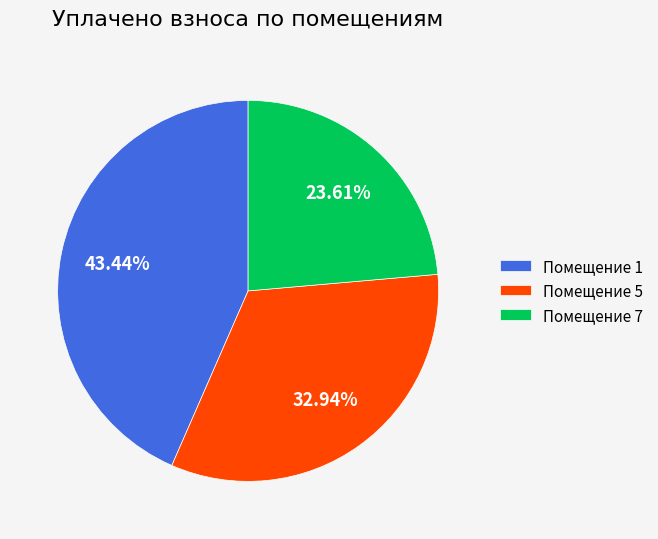

How many slices are in this pie chart?

3